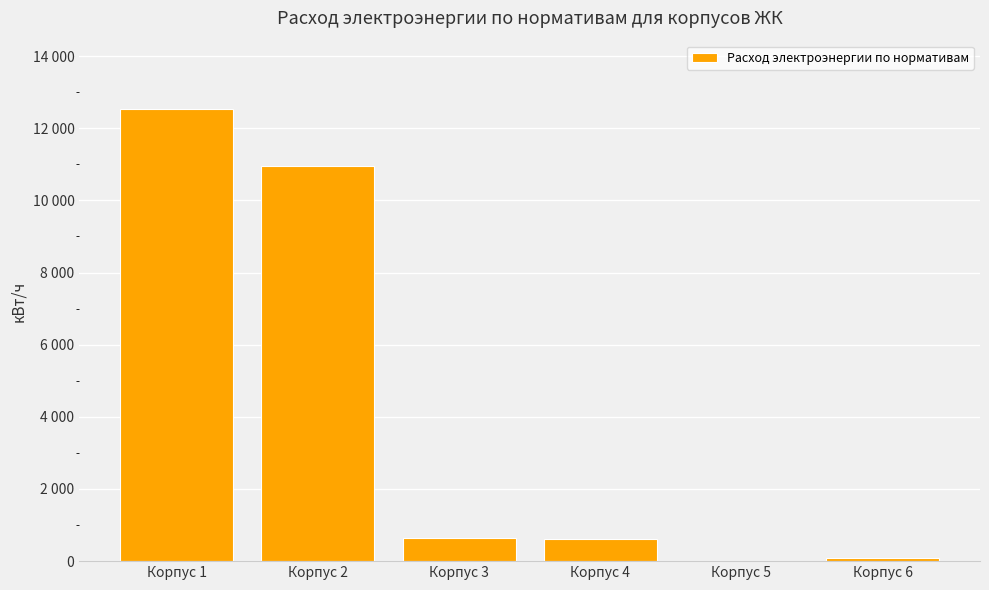

Between Корпус 3 and Корпус 2, which is larger?

Корпус 2